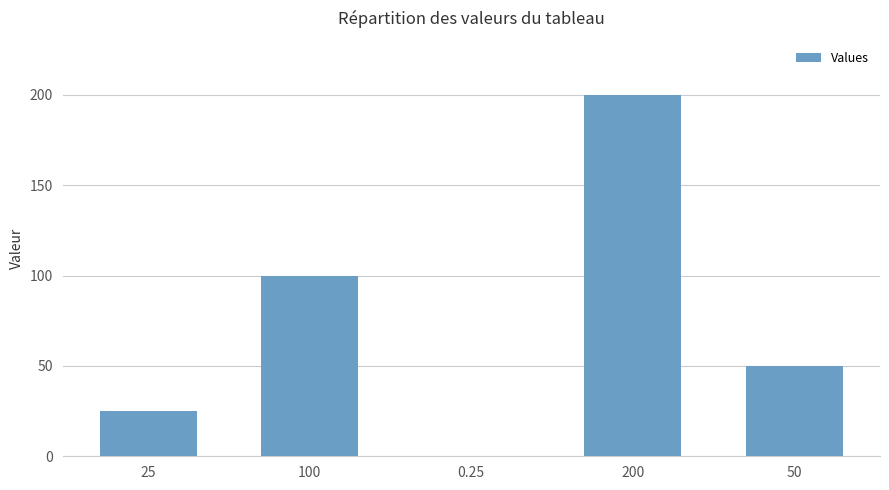

What is the change in value from 100 to 200?

+100.0